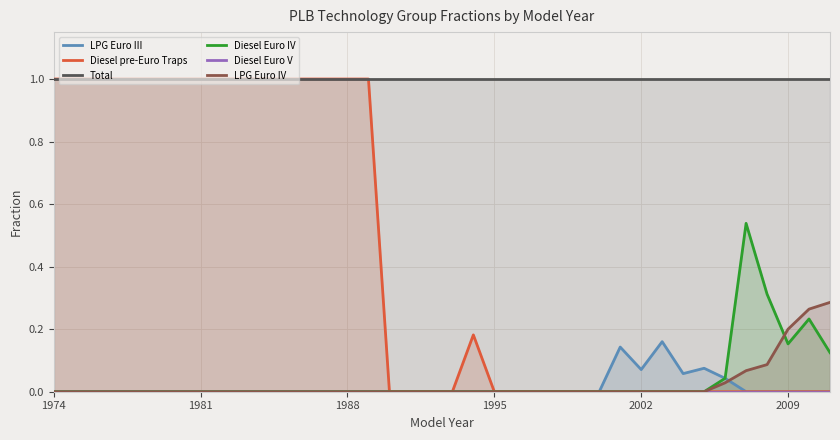

How many interior local peaks does the Diesel pre-Euro Traps series have?

1